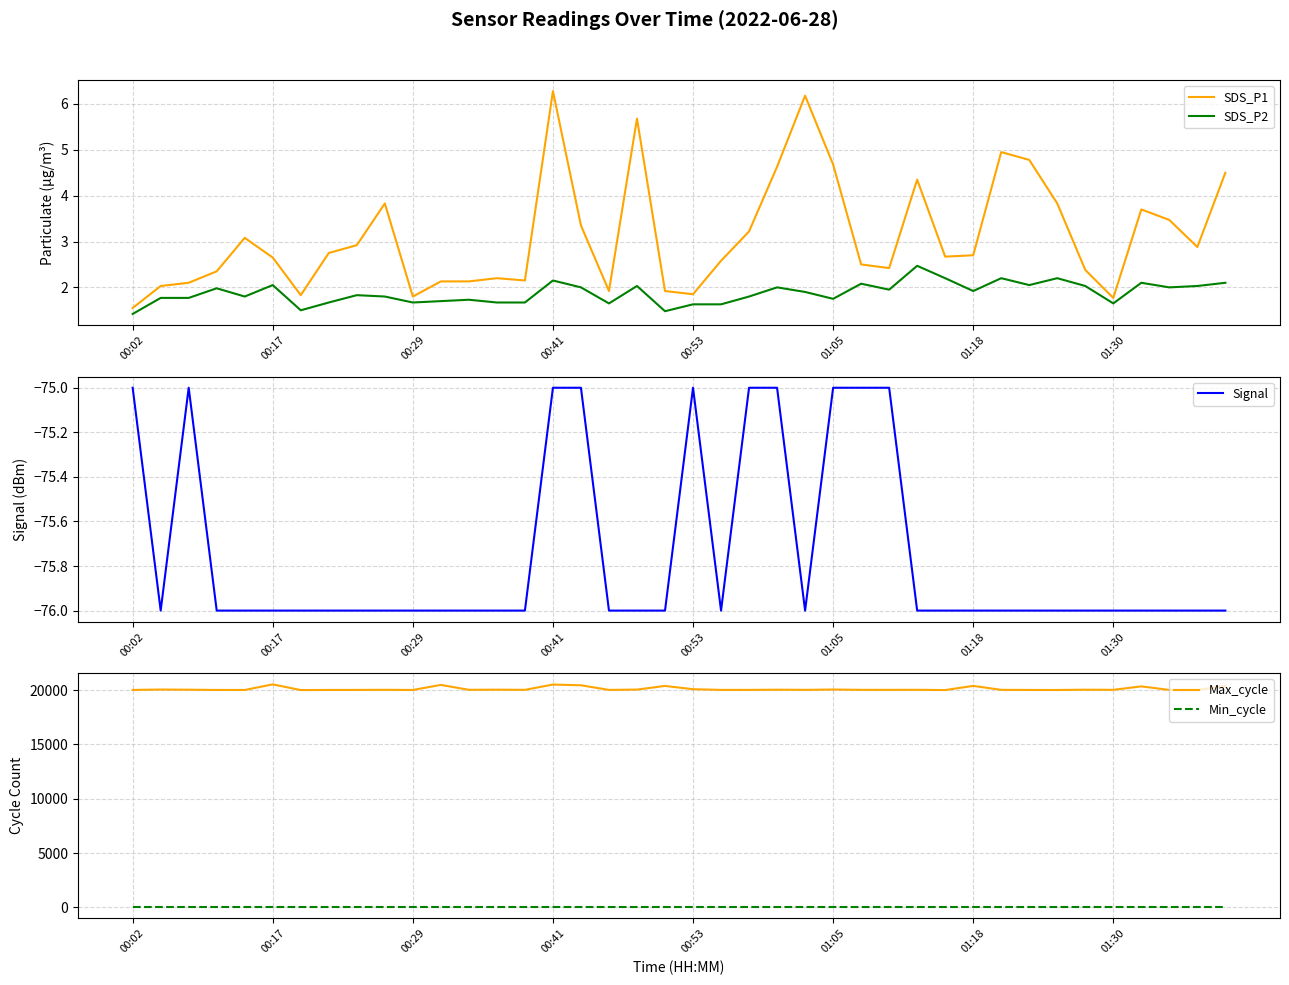

True or false: SDS_P1 and SDS_P2 cross at least once.

False